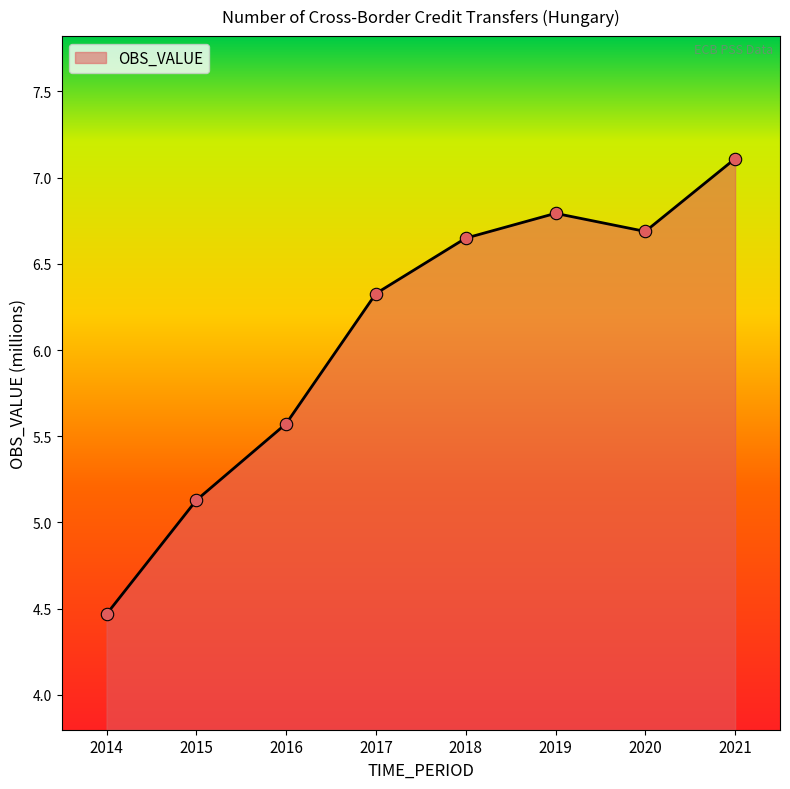

What is the change in value from 2016 to 2020?

+1.1